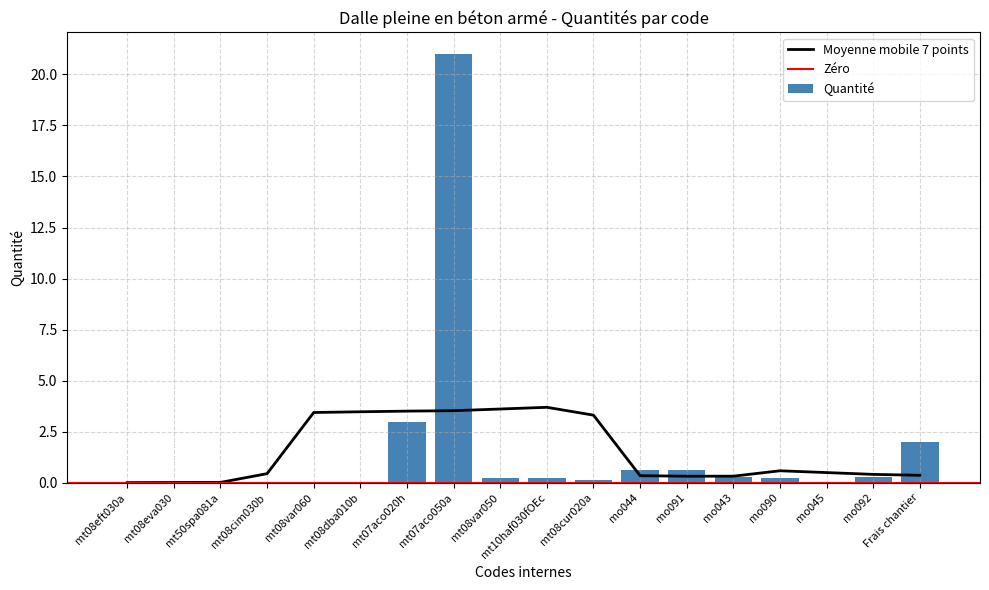

The chart shows a value of 0.1 at mo090. True or false?

False